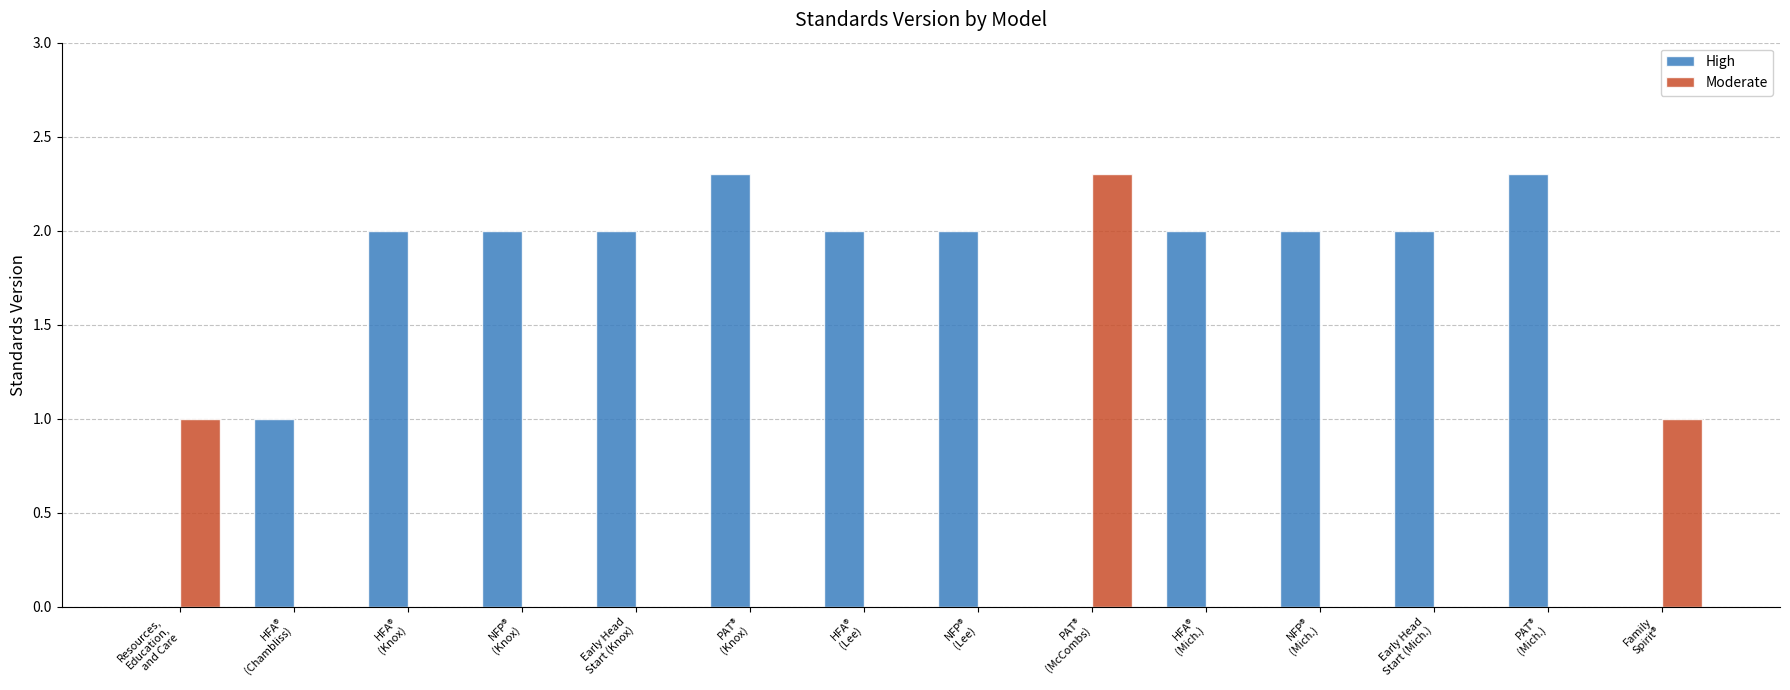

What is the maximum value shown in the chart?

2.3